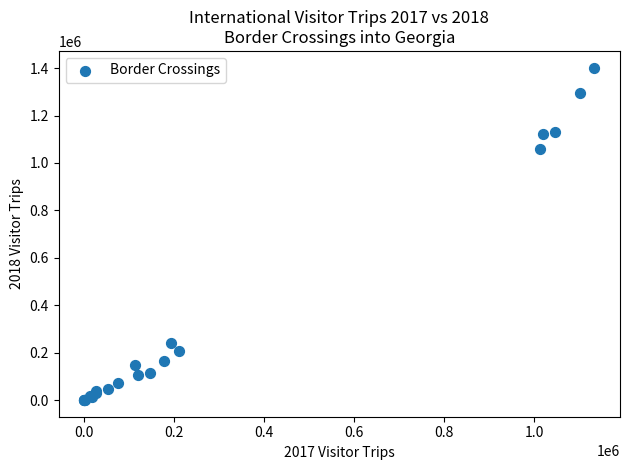

What Y value in the scatter plot is closest to 701116?

1057581